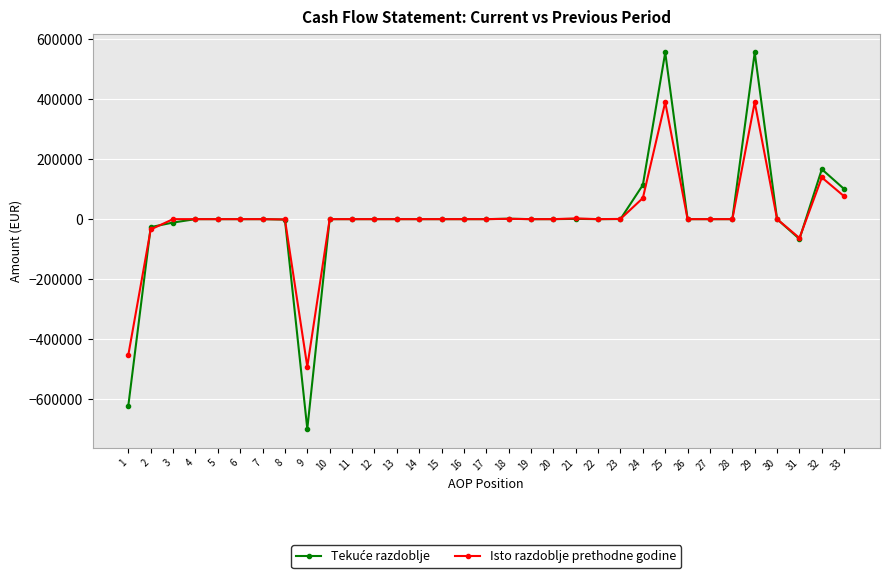

How many data points does each series have?

33